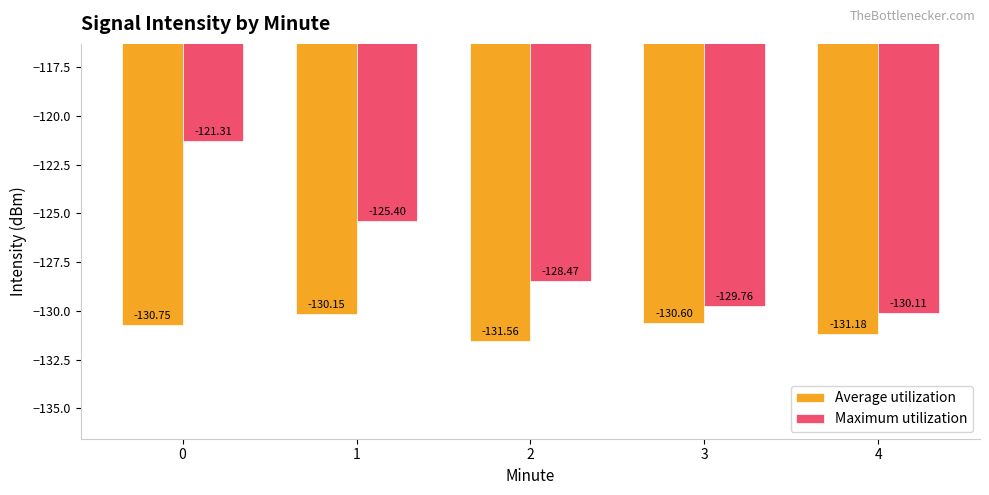

What is the value of the Maximum utilization bar at the 2nd from the left?

-125.4